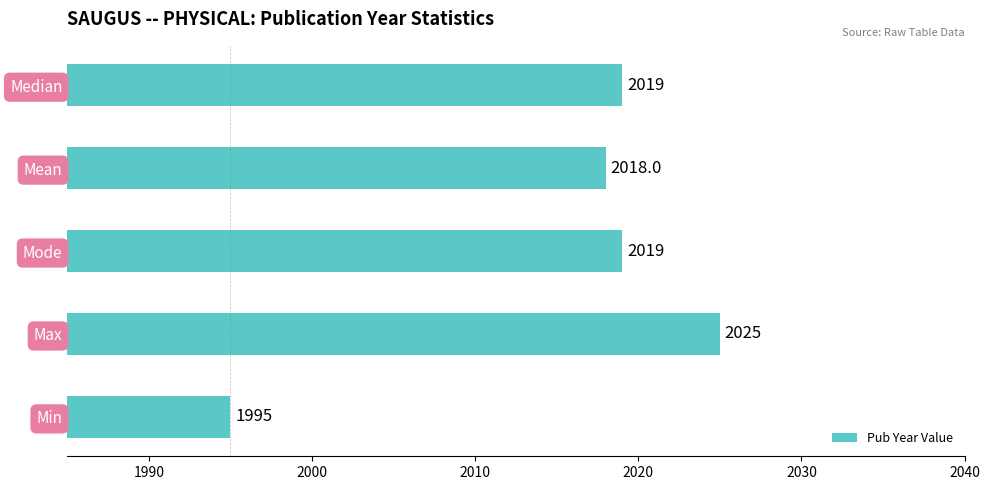

Reading bottom to top, transcribe all the data shown in this chart.

1995	2025	2019	2018	2019